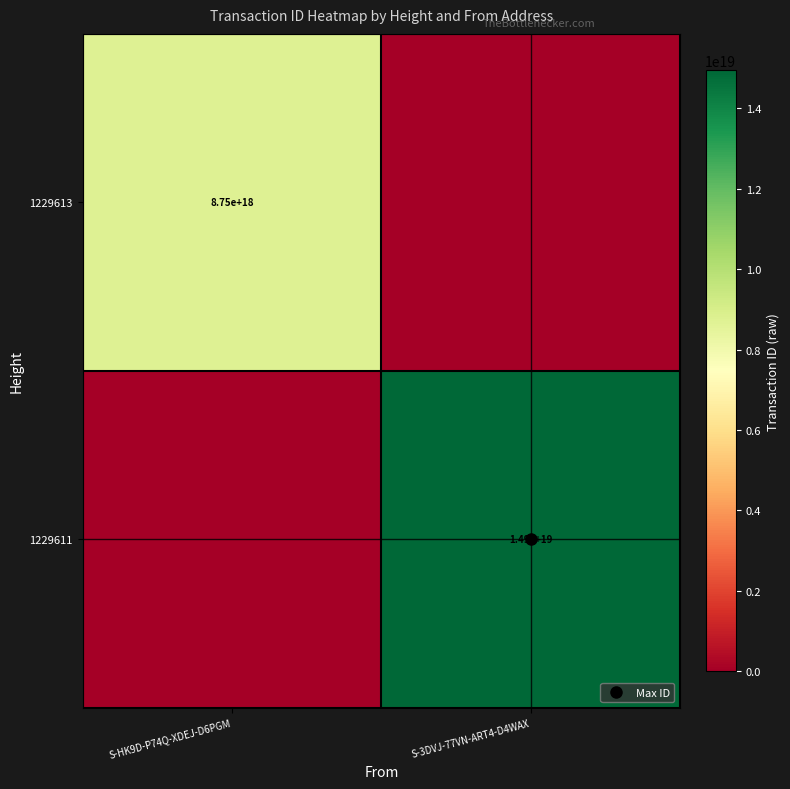

Rank the series by their maximum value, from lowest to highest.

1229613, 1229611